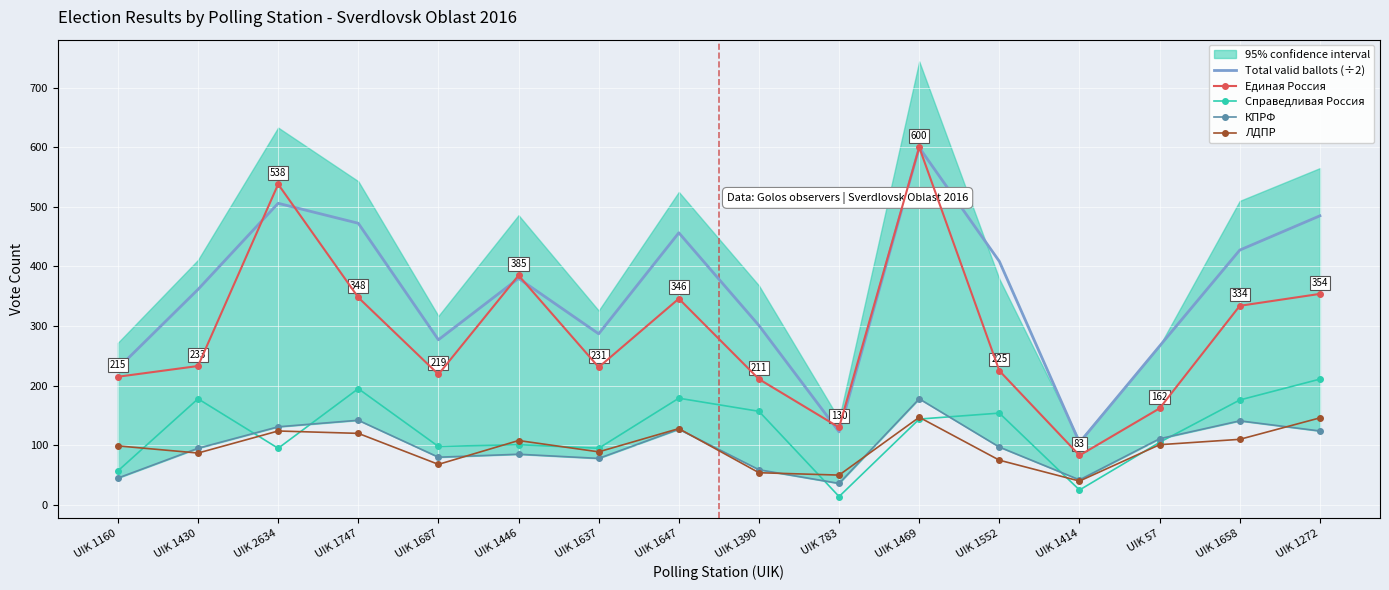

Which category has the lowest value across all series?

UIK 783